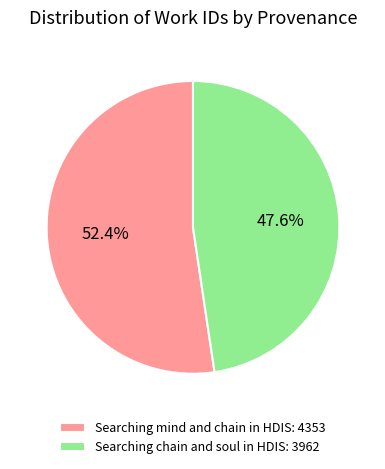

Which slice is the smallest?

Searching chain and soul in HDIS